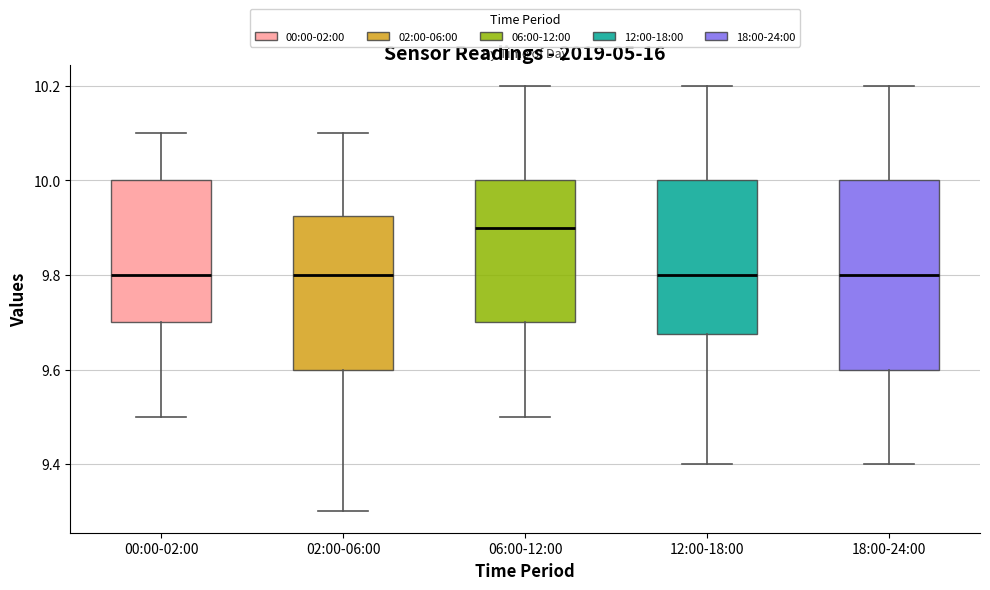

Where does the lower whisker of the box for 12:00-18:00 end on the y-axis? The values are not printed on the chart, so give them approximately, as read against the axis.

9.40